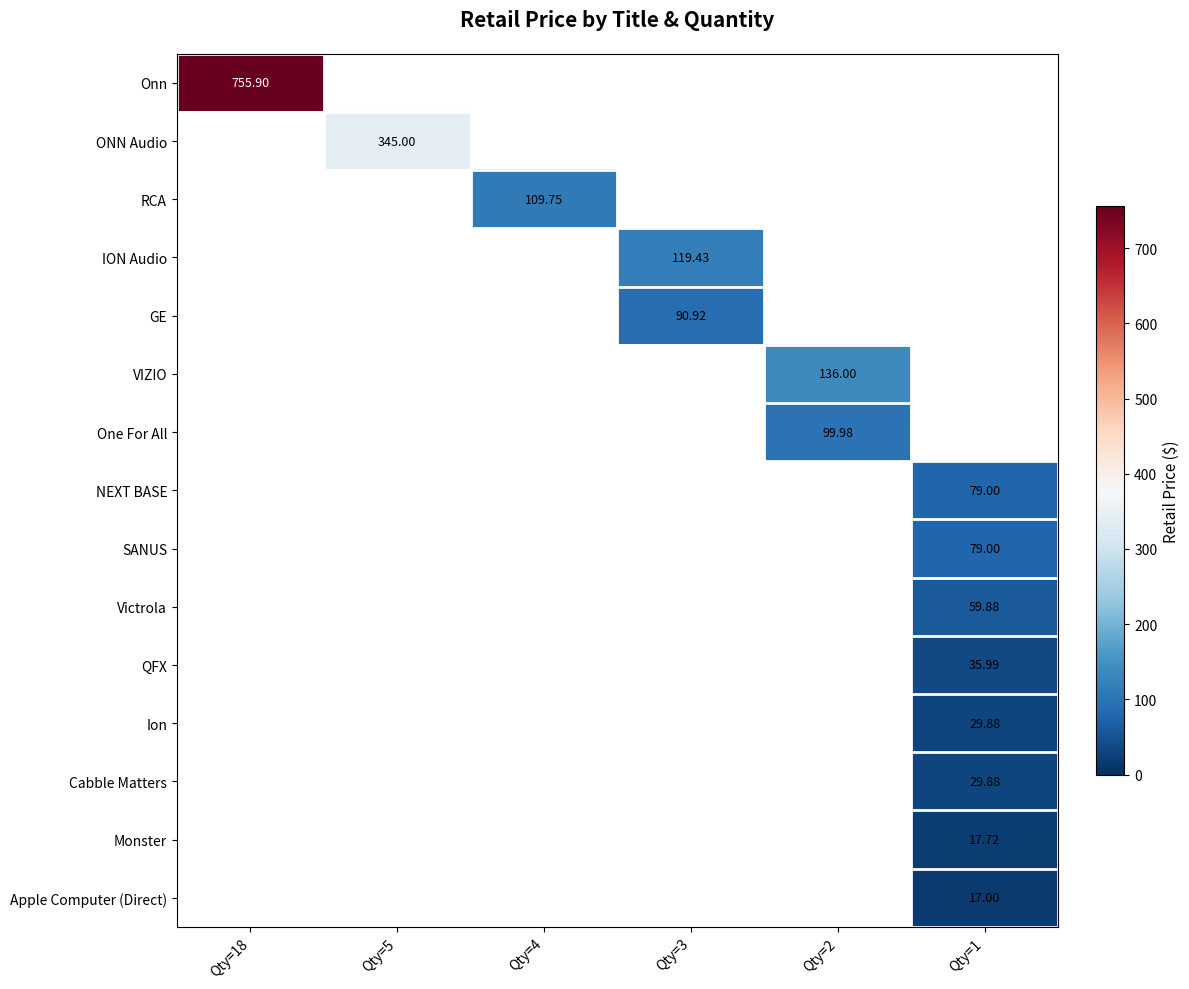

Count the number of categories in the chart.

6